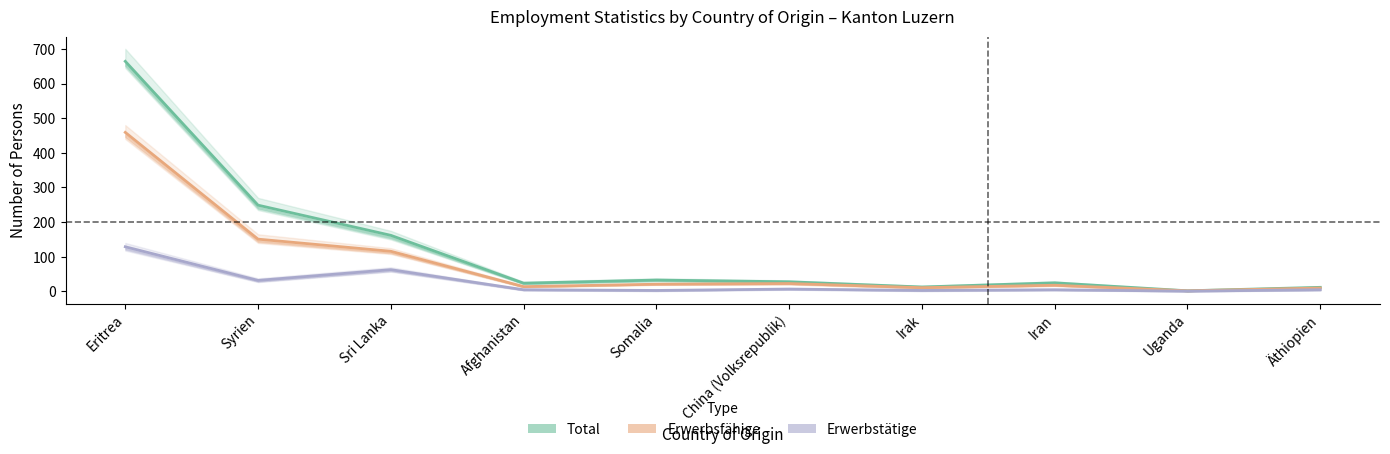

What is the average value of the Total series?

121